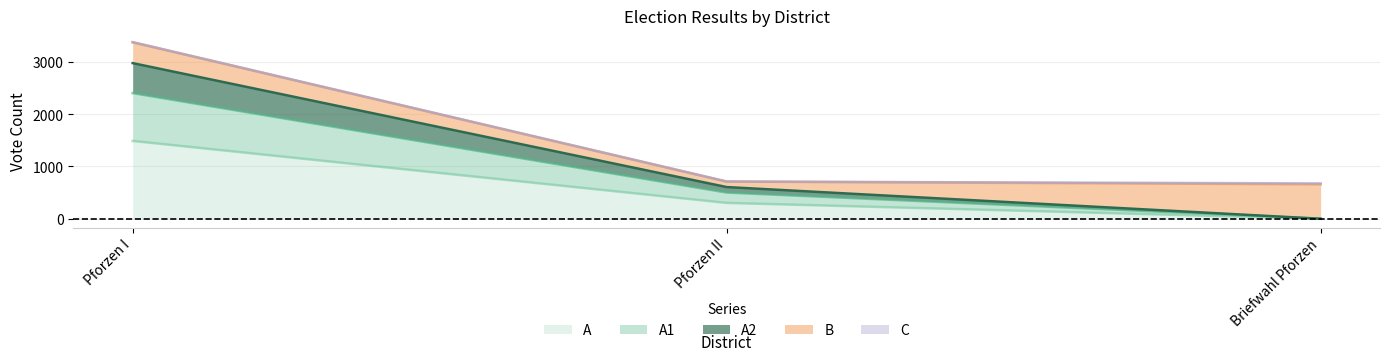

At which label does A reach its peak?

Pforzen I